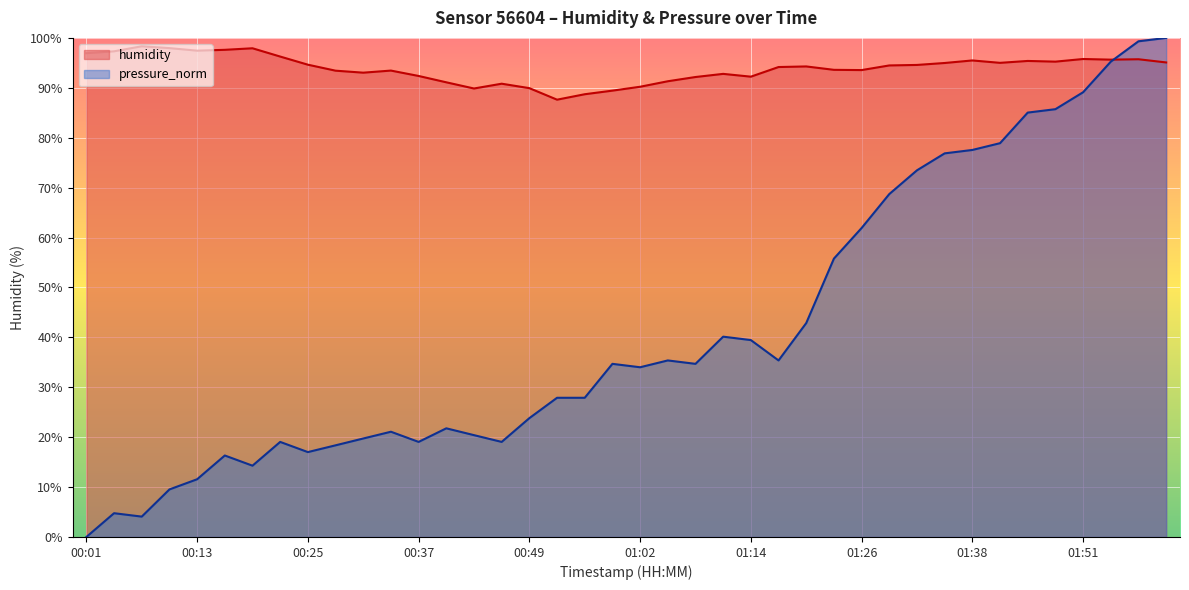

What is the average value of the pressure_norm series?

41.5